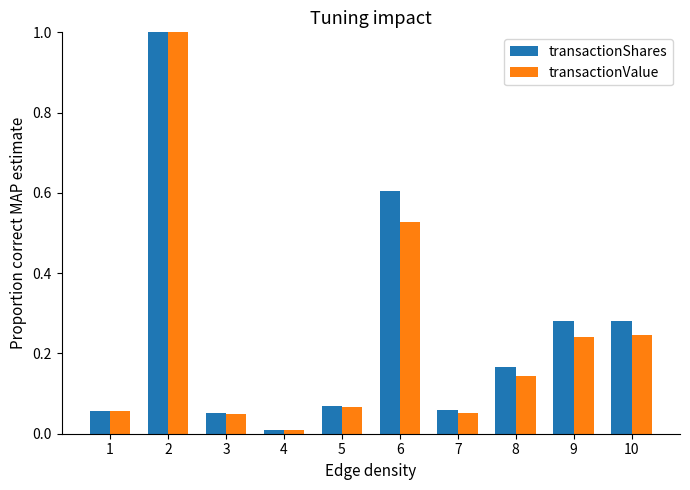

Is the value of transactionValue at 5 greater than the value of transactionShares at 8?

No